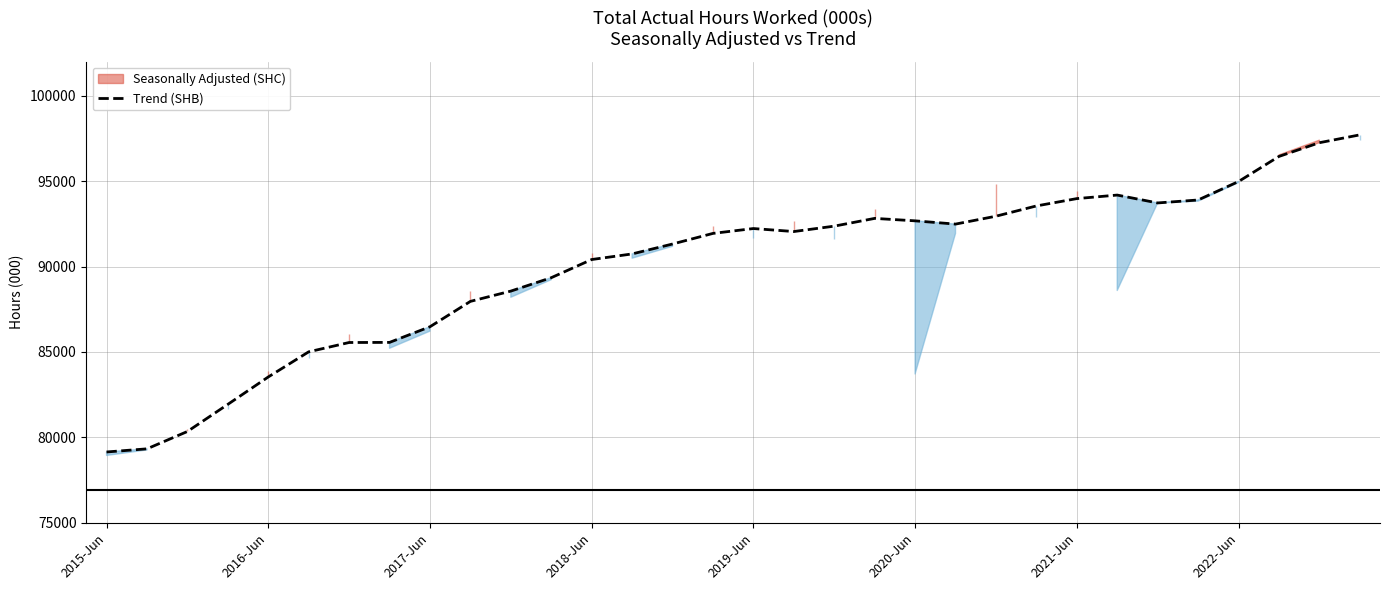

What is the sum of all values?

2880505